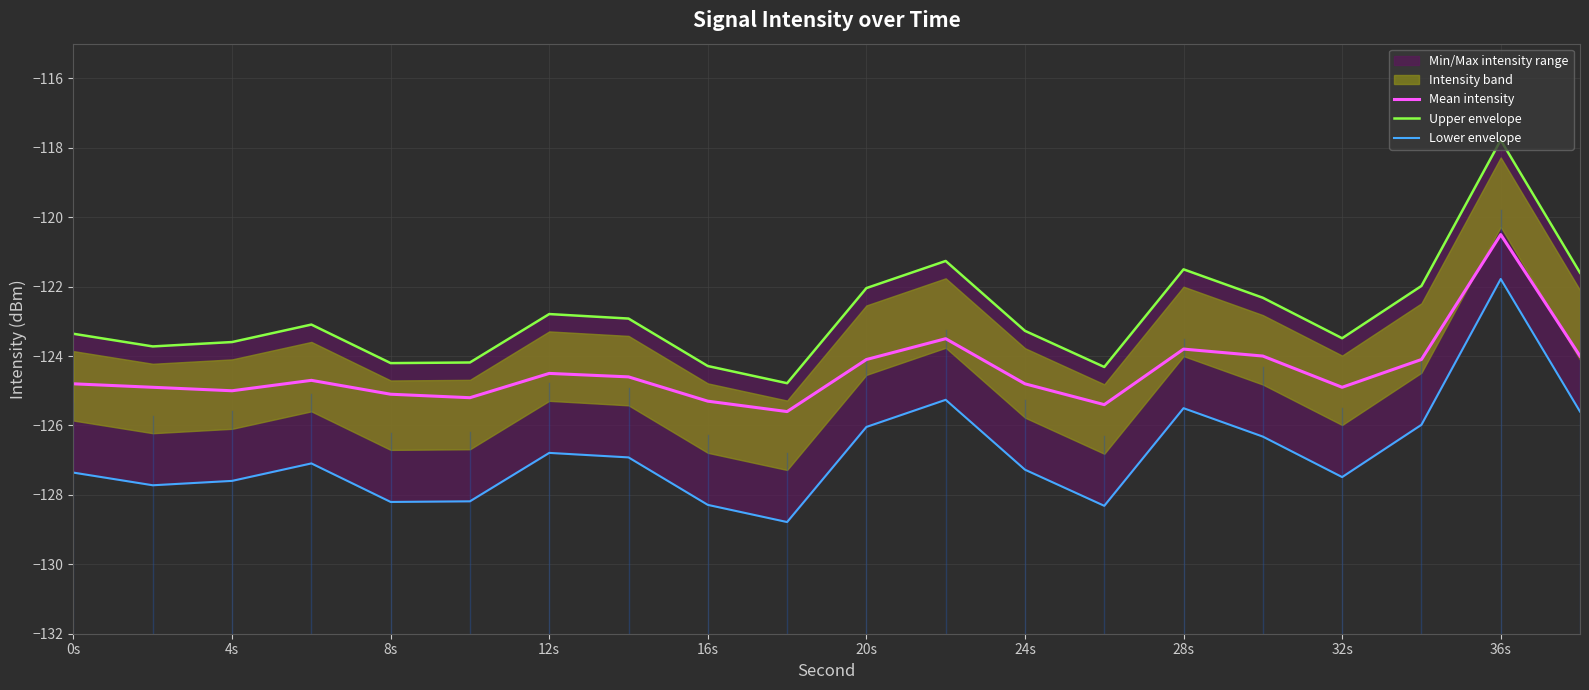

True or false: Upper envelope and Mean intensity intersect in this chart.

False